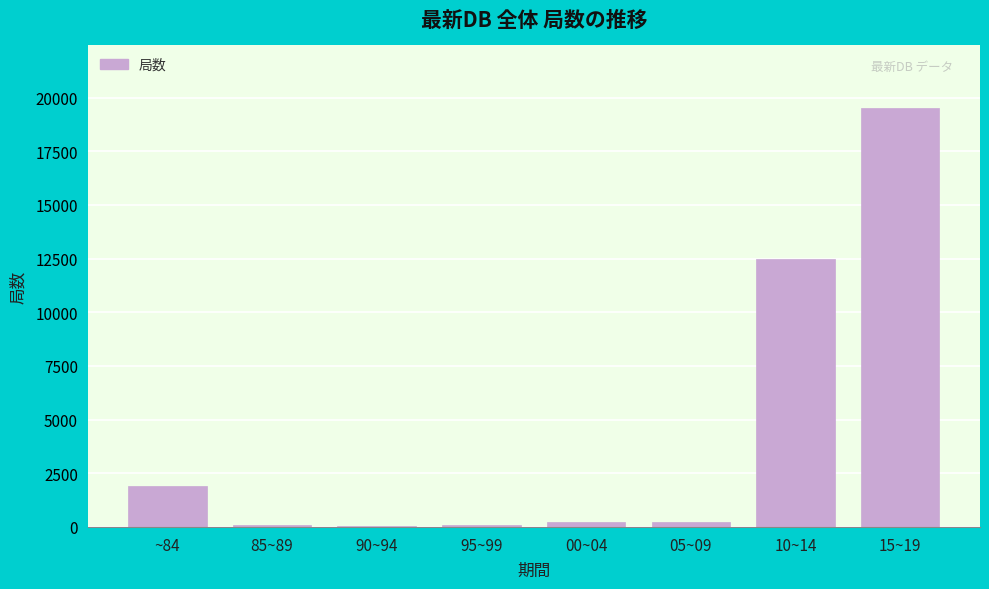

Where is the data nearest to the value 9781?

10~14